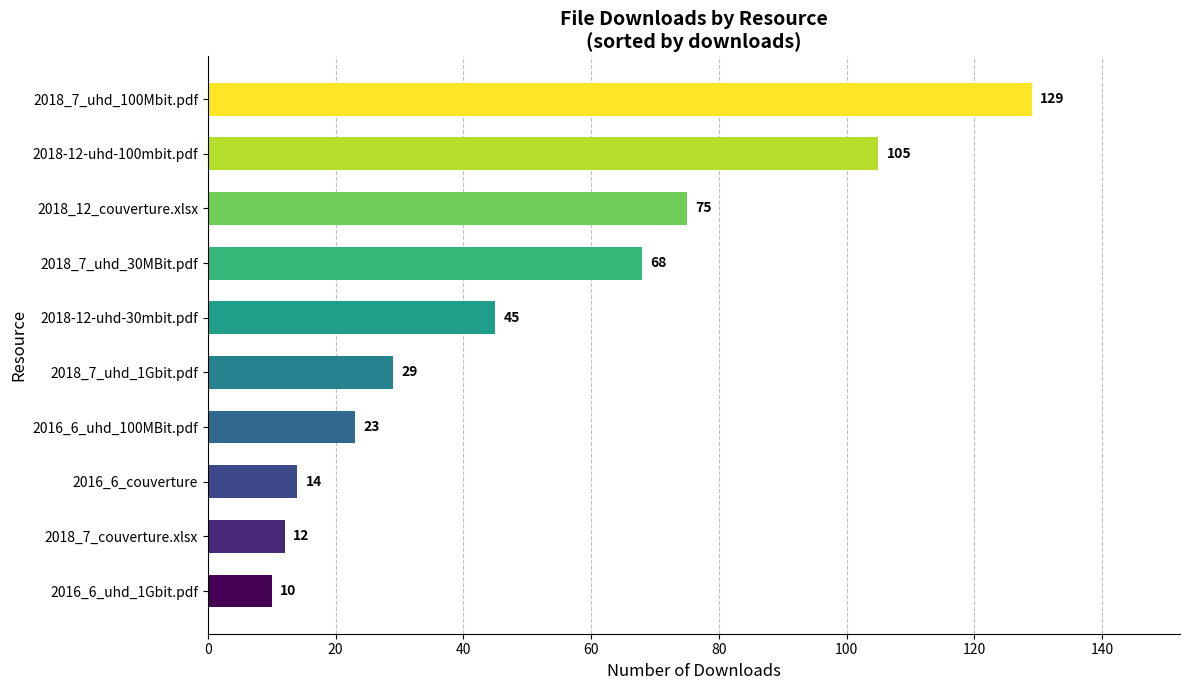

What is the value of the 10th bar from the top?

10